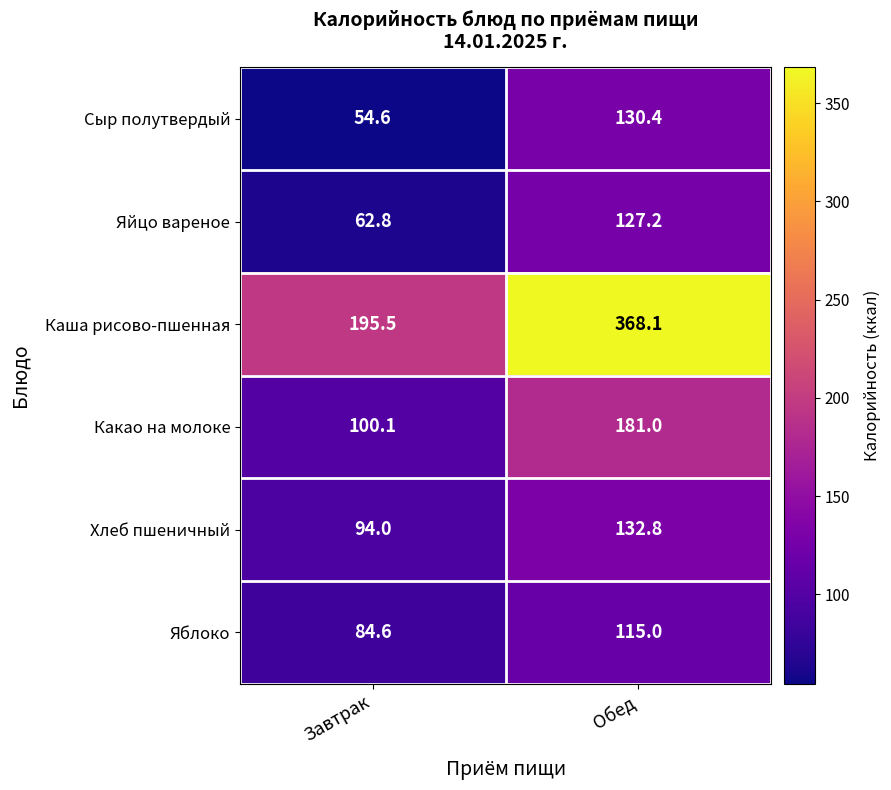

What is the total value across all series at Обед?

1054.5